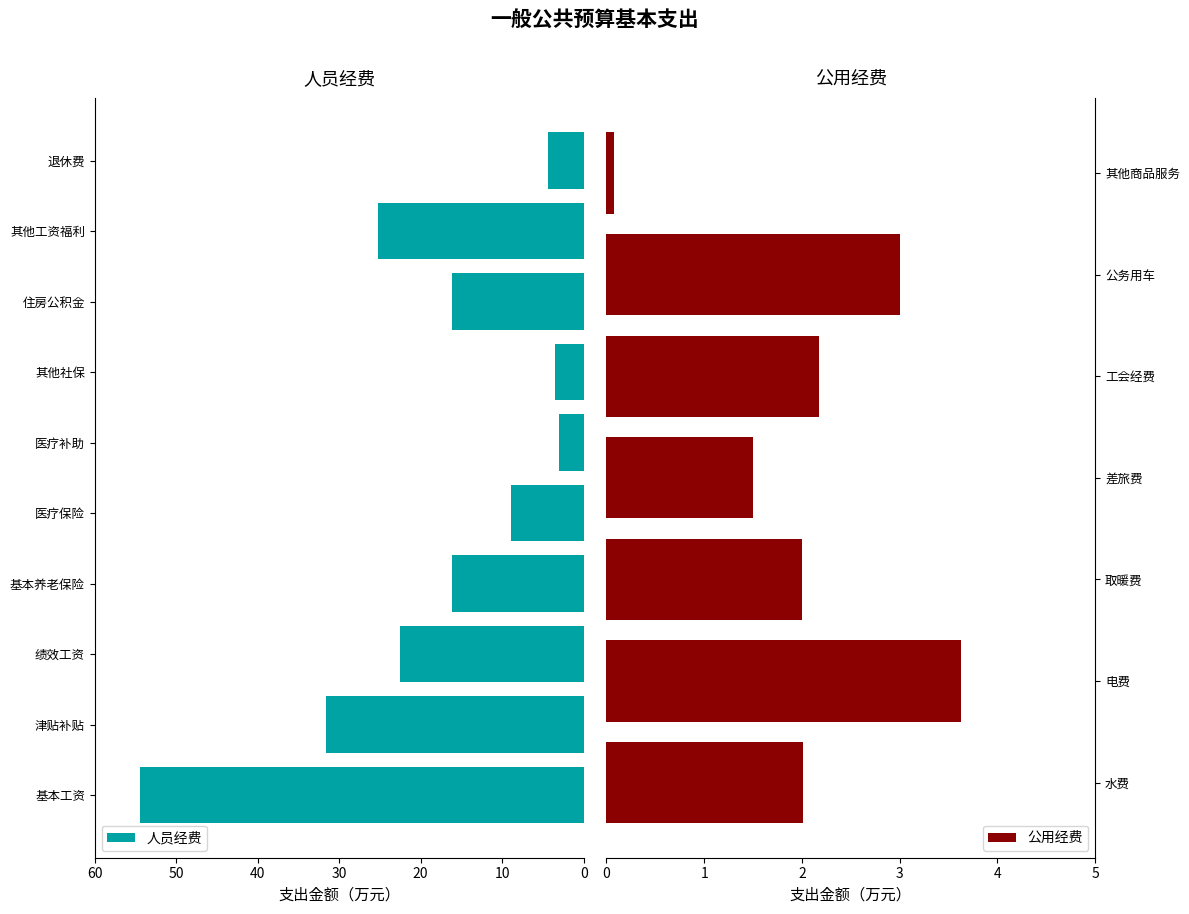

What is the difference between the second highest and minimum values in the 人员经费 series?

28.6